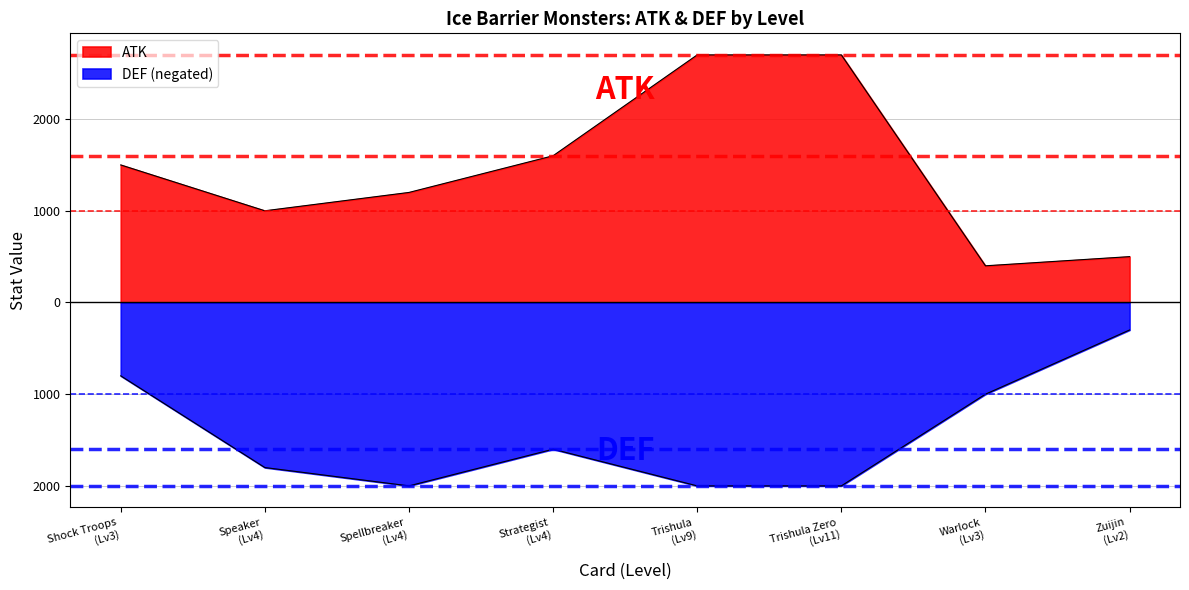

How many distinct data groups are displayed?

2